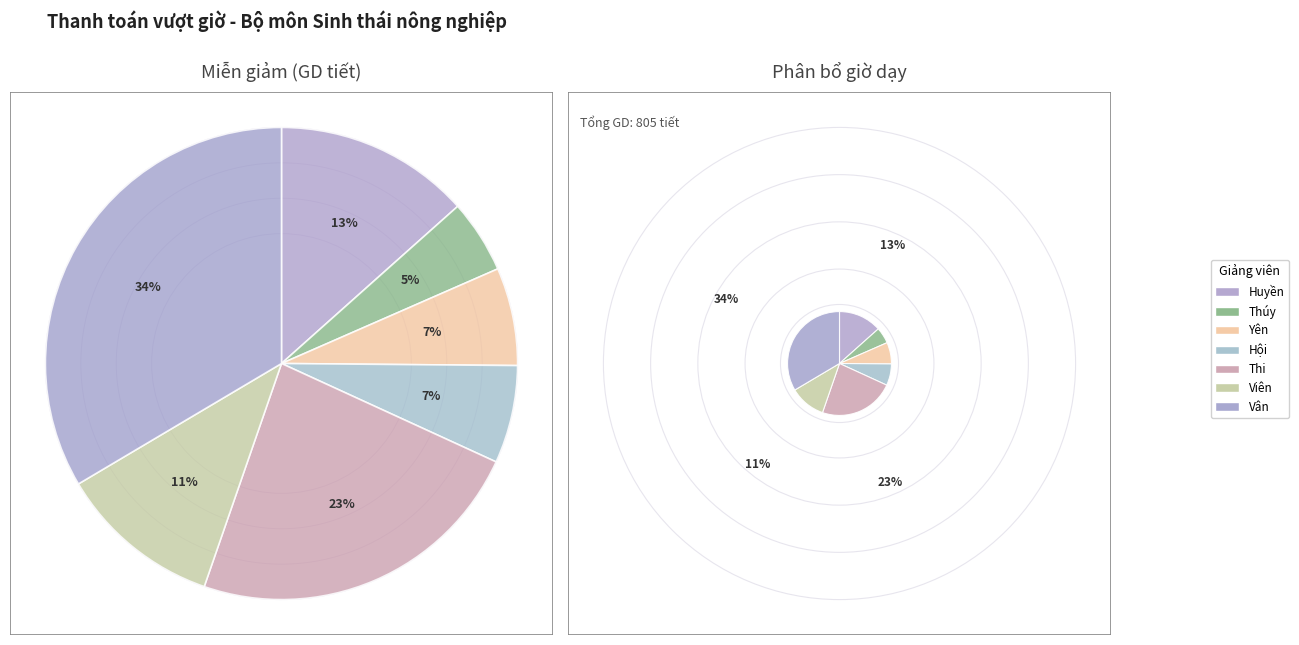

Is there any slice that represents more than half of the pie?

No